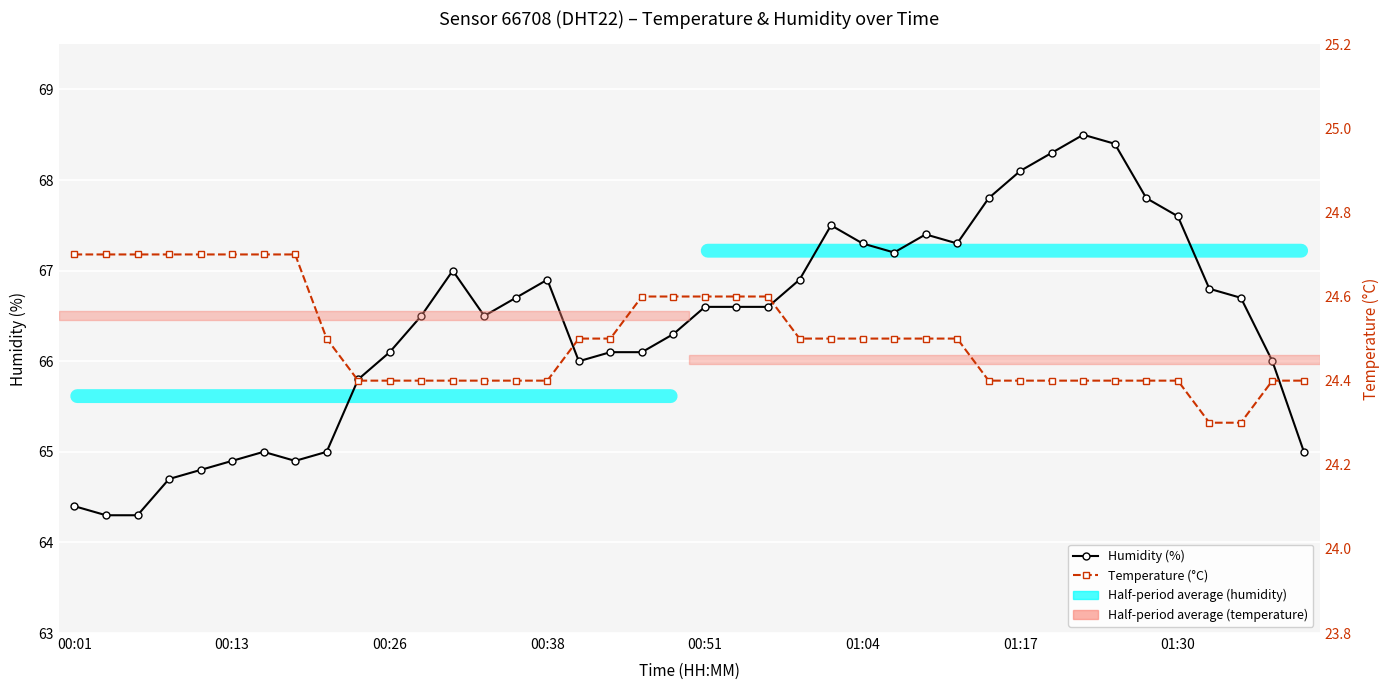

How many Temperature (°C) values are between 24 and 25?

40